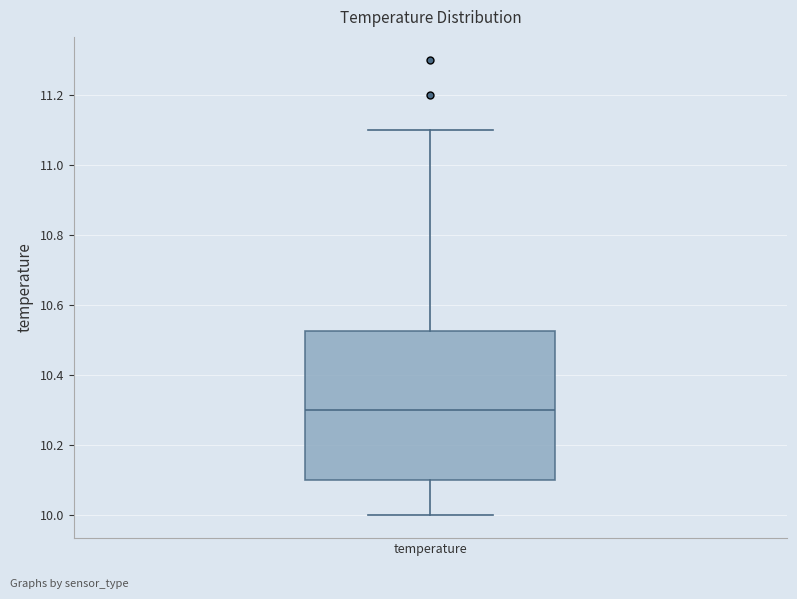

Transcribe this box plot: give where the median line is, the range the box spans, and where the two whiskers end, as read against the y-axis. The values are not printed on the chart, so give them approximately, as read against the axis.

median 10.30, box 10.10 to 10.52, whiskers 10.00 to 11.10